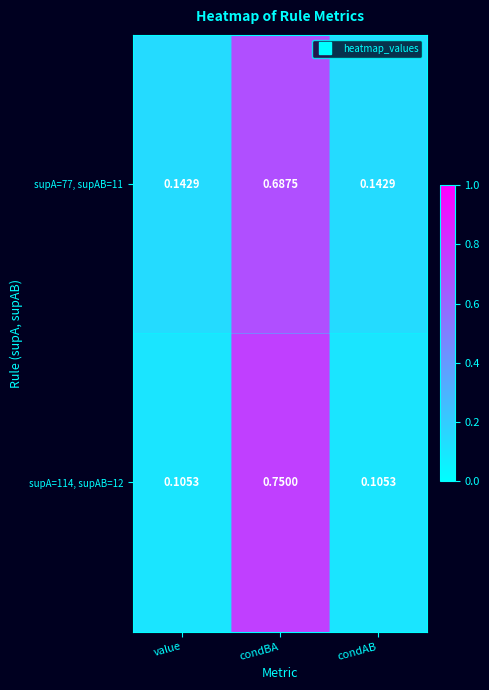

At which category is the sum across all series the highest?

condBA